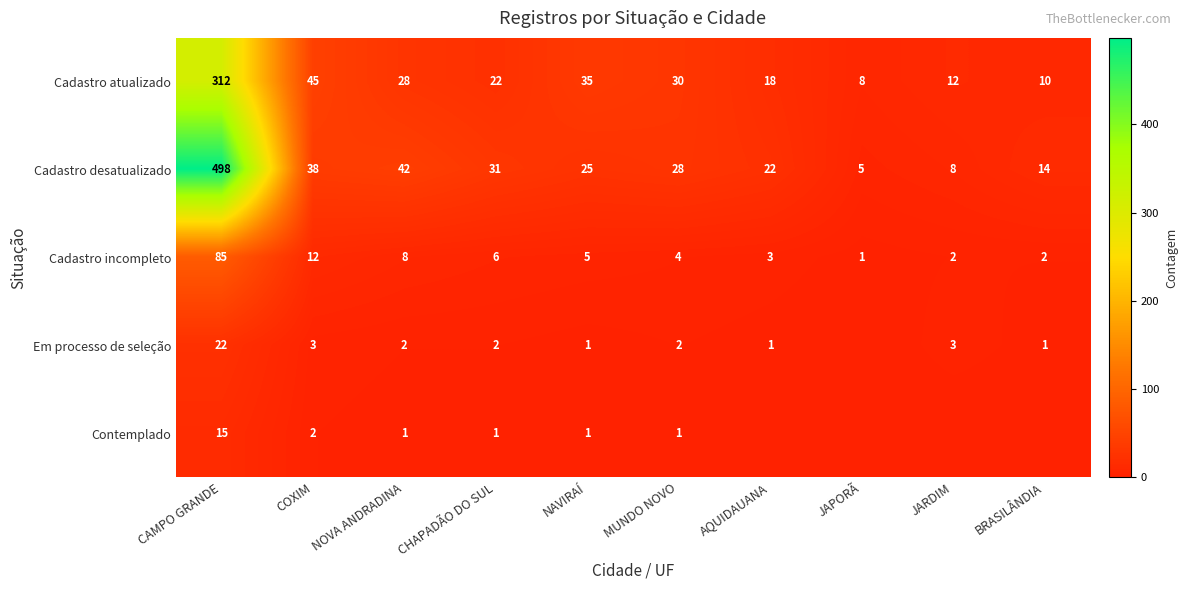

What is the difference between the Cadastro desatualizado values at MUNDO NOVO and AQUIDAUANA?

6